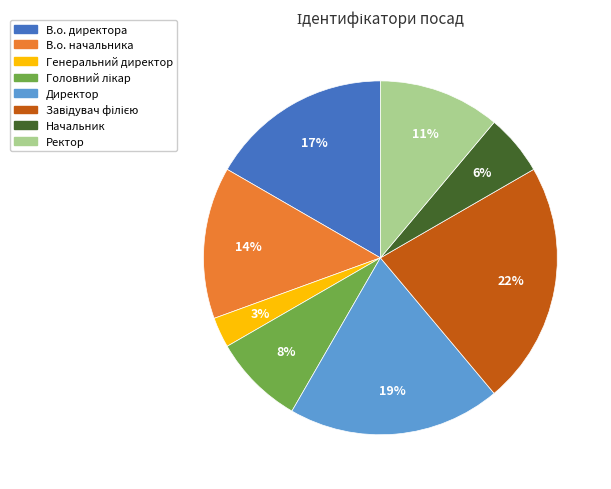

Combined, do В.о. директора and Начальник account for over 50%?

No